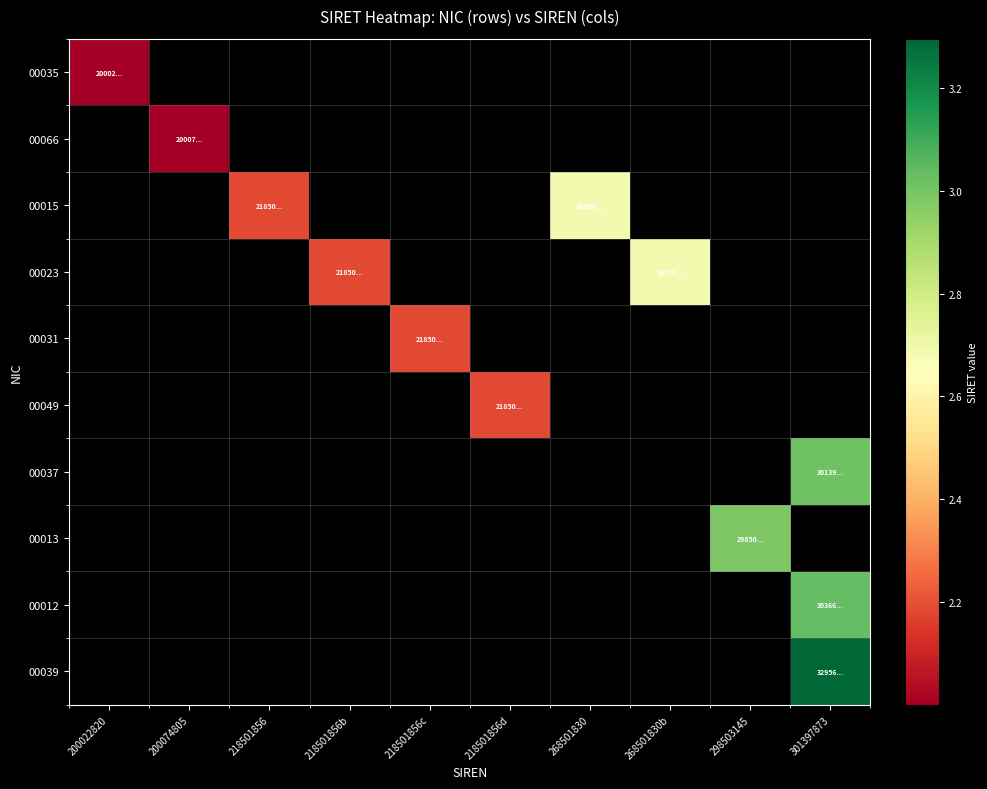

At how many categories does at least one series exceed 24847980326736?

4